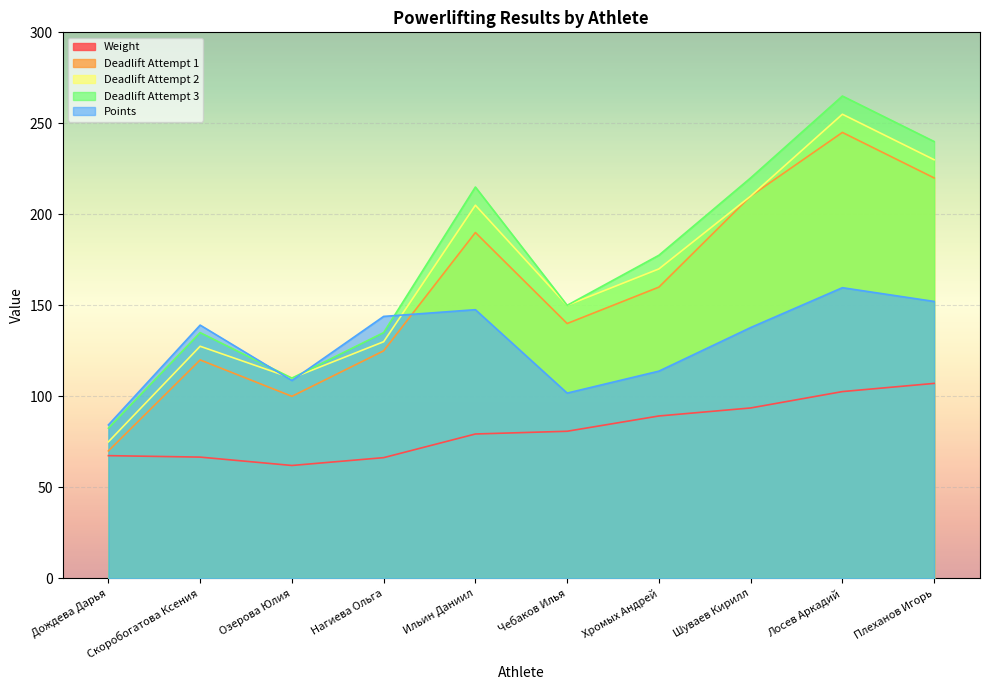

At which label is Deadlift Attempt 1 closest to 157?

Хромых Андрей